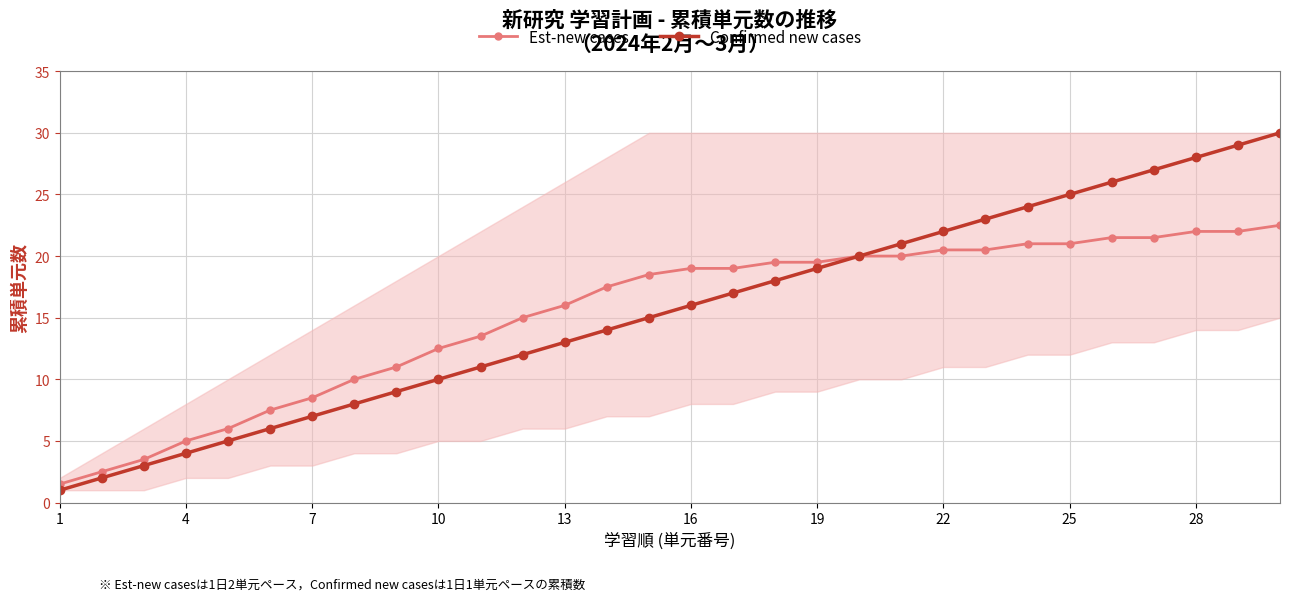

True or false: Confirmed new cases has more than 2 points higher than both neighbors.

False